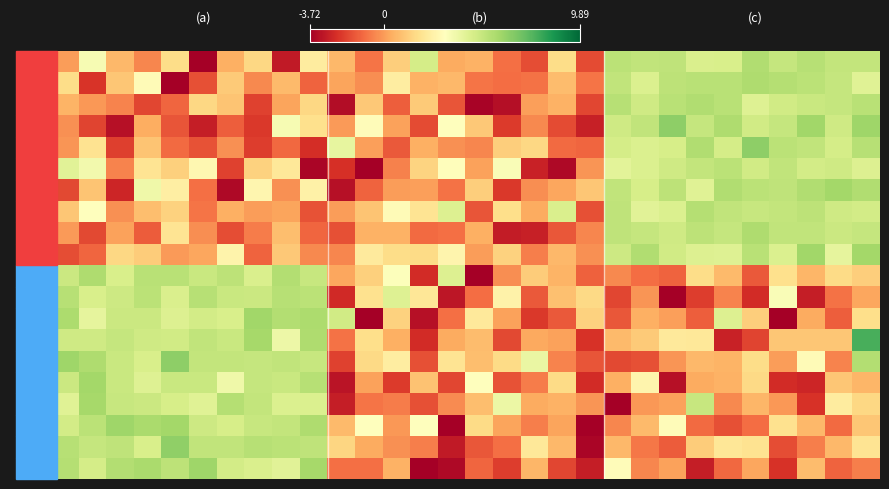

What is the minimum value shown in the chart?

-6.5